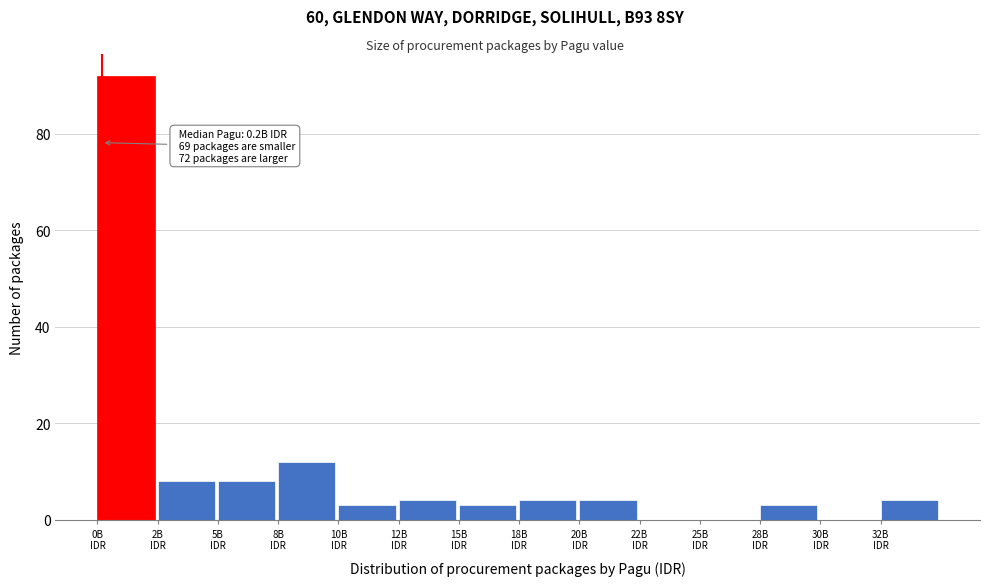

What is the maximum value shown in the chart?

92